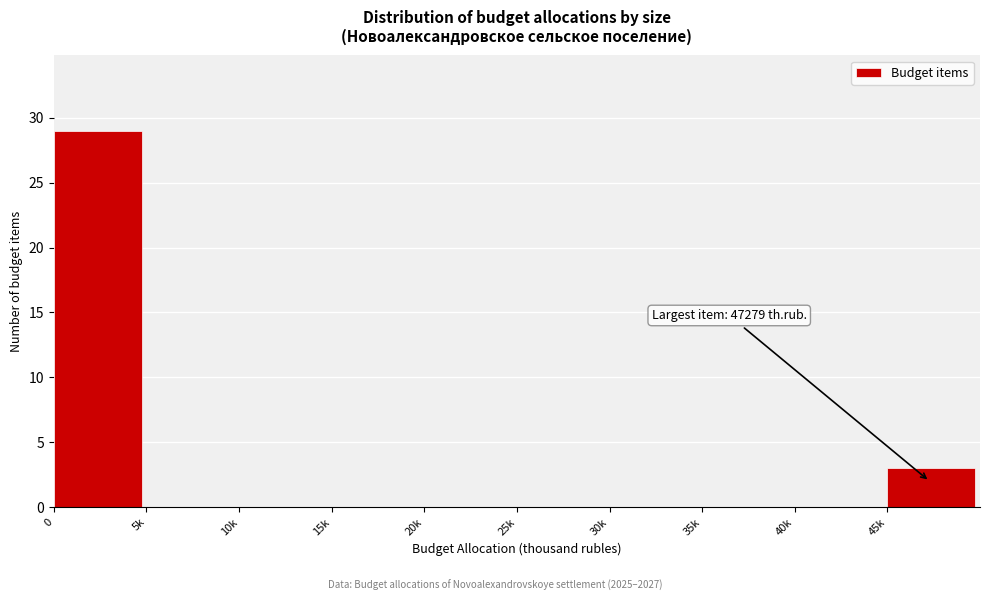

Reading right to left, transcribe all the data shown in this chart.

45k=3	40k=0	35k=0	30k=0	25k=0	20k=0	15k=0	10k=0	5k=0	0=29